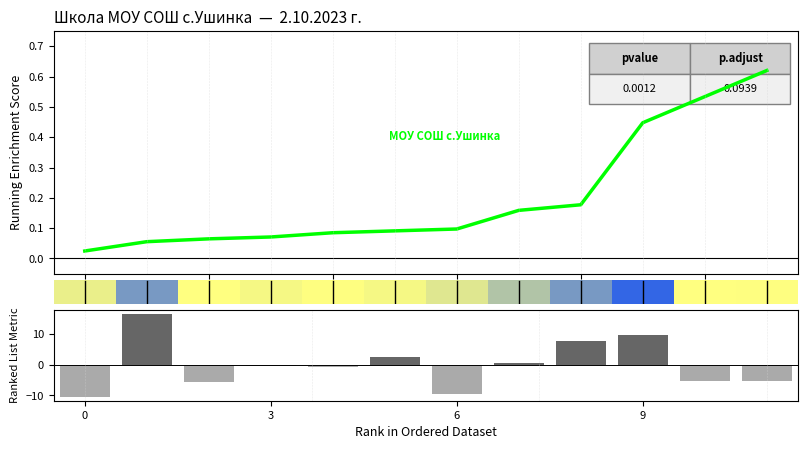

Is the value of Углеводы (центр.) at 8 greater than the value of МОУ СОШ с.Ушинка at 4?

Yes